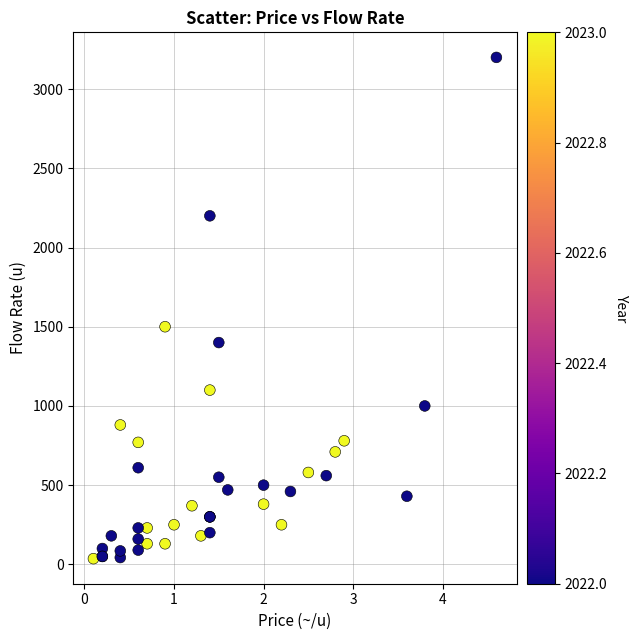

What Y value in the scatter plot is closest to 1618?

1500